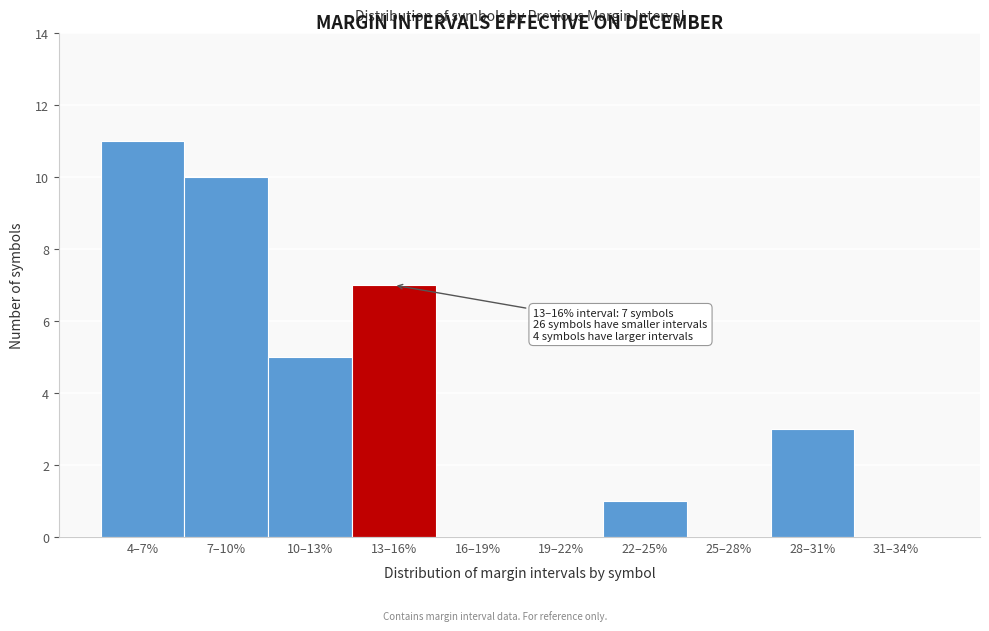

Reading left to right, what are all the values shown in this chart?

4–7%=11	7–10%=10	10–13%=5	13–16%=7	16–19%=0	19–22%=0	22–25%=1	25–28%=0	28–31%=3	31–34%=0